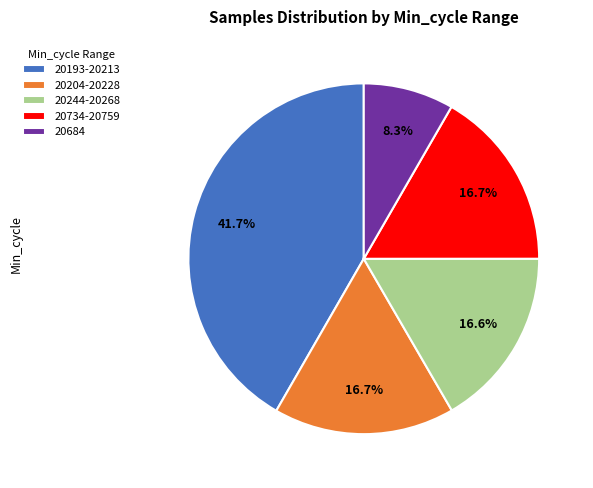

Which slice is the smallest?

20684